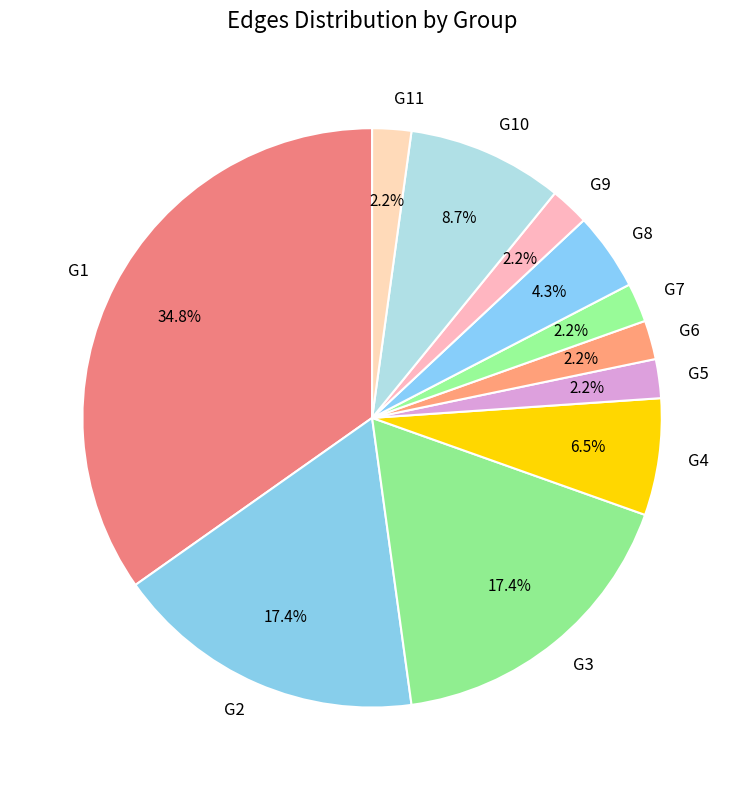

To the nearest percent, what portion does G10 represent?

9%